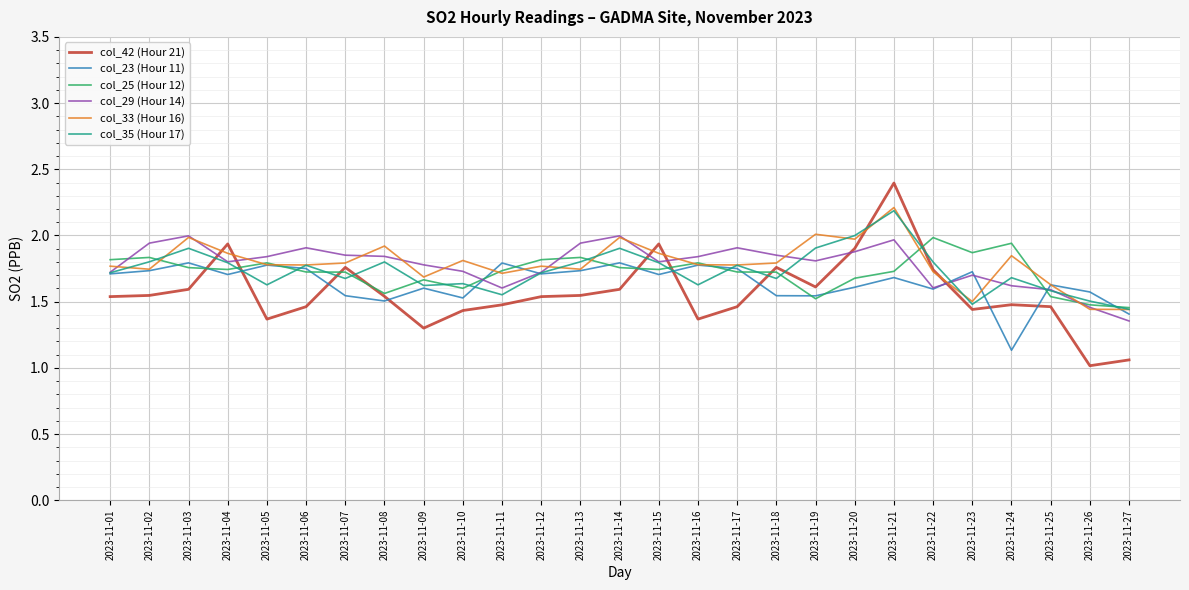

At how many categories does at least one series exceed 1?

27